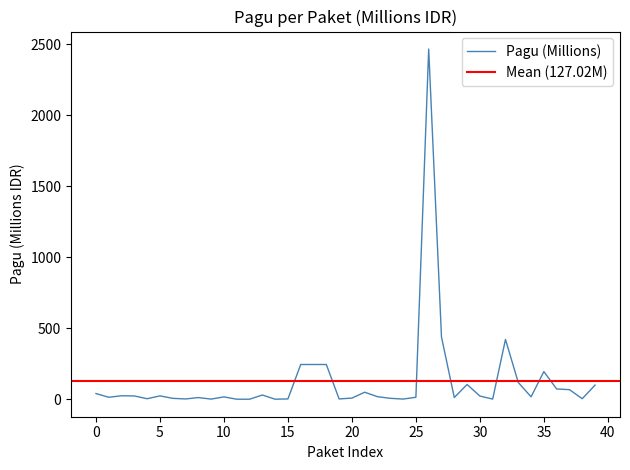

What is the average value?

127.0